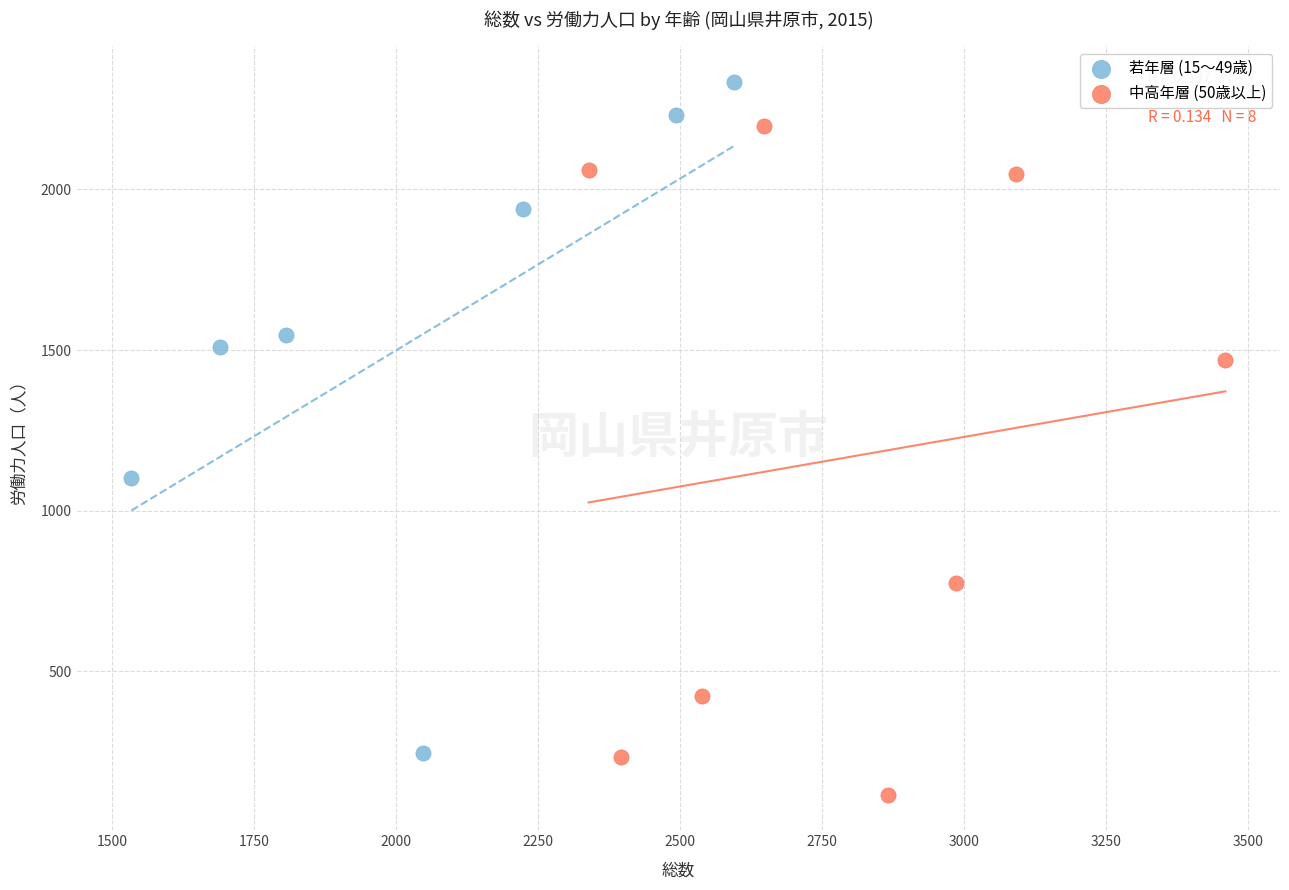

Which series reaches the maximum Y coordinate?

若年層 (15～49歳)